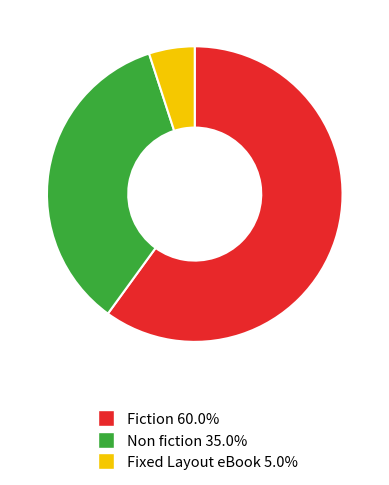

What is the ratio of the value at Non fiction to the value at Fiction?

0.6